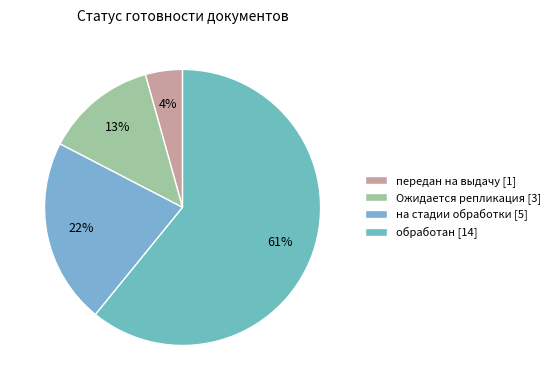

Which slice represents more than half of the pie?

обработан